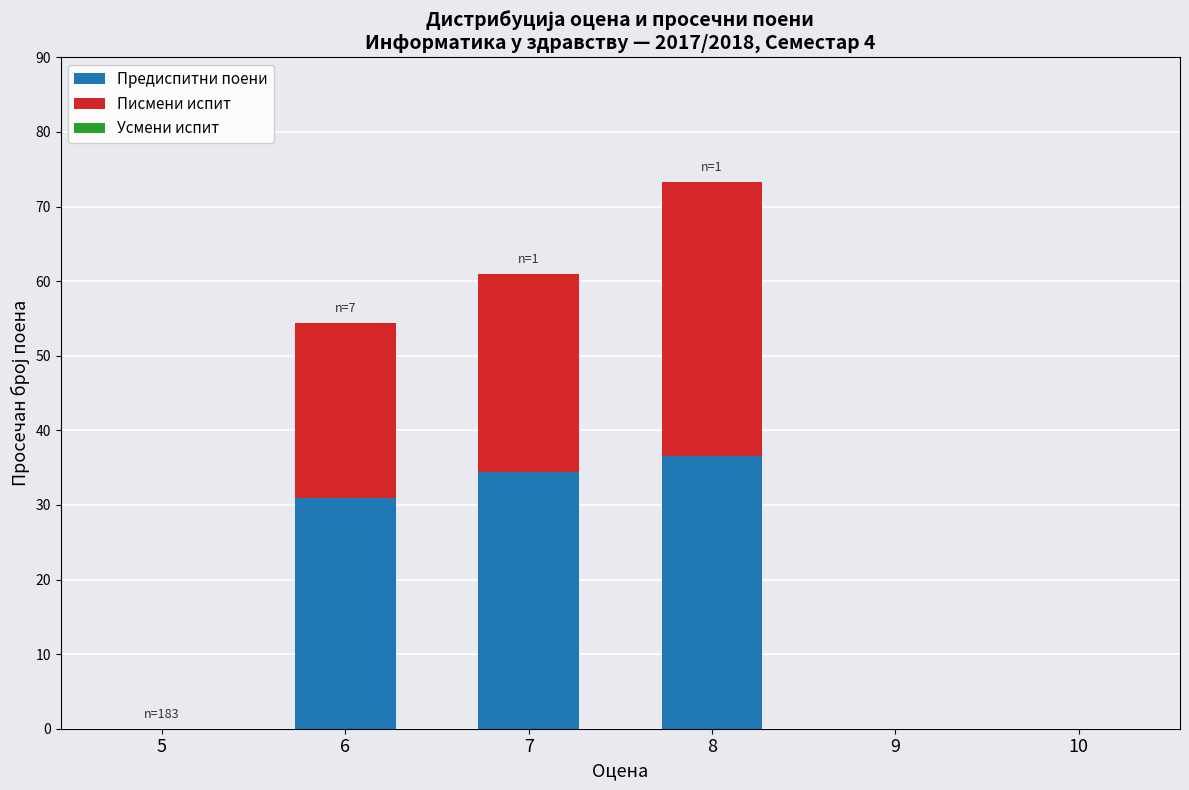

At which label does Предиспитни поени reach its peak?

8